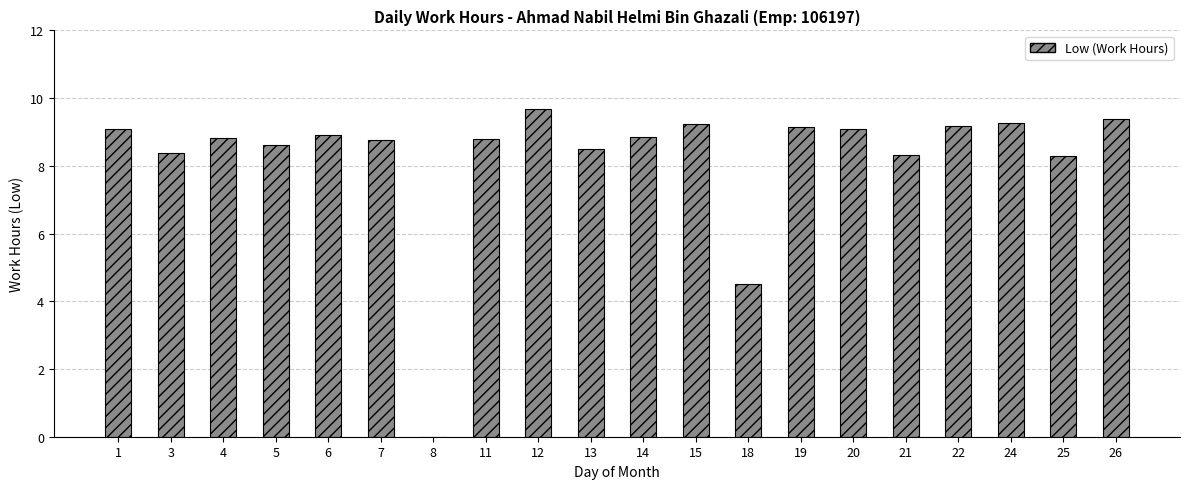

How many values are above zero?

19